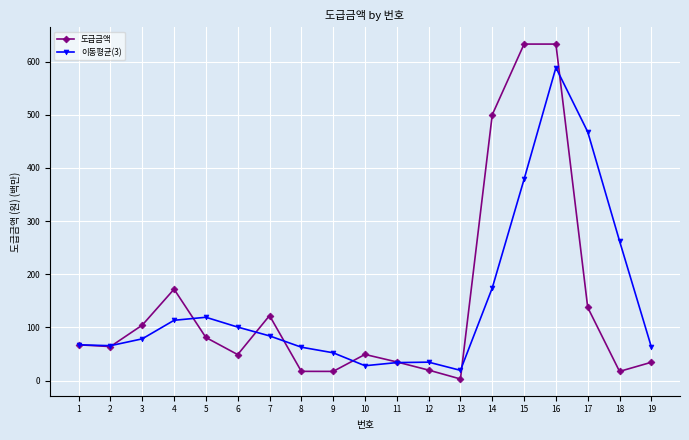

What is the total value across all series at 2?

129.5